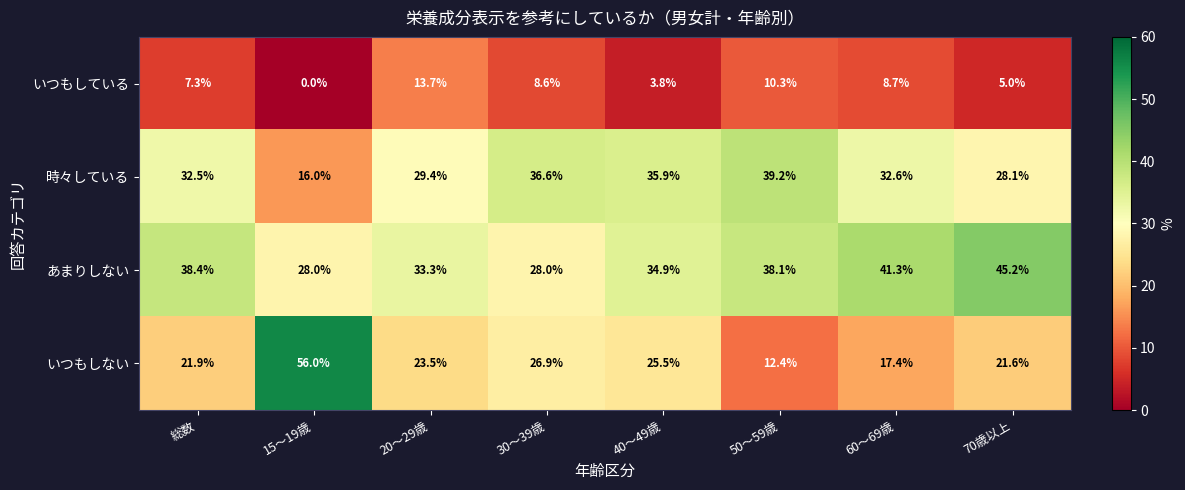

Rank the series by their average value, from highest to lowest.

あまりしない, 時々している, いつもしない, いつもしている